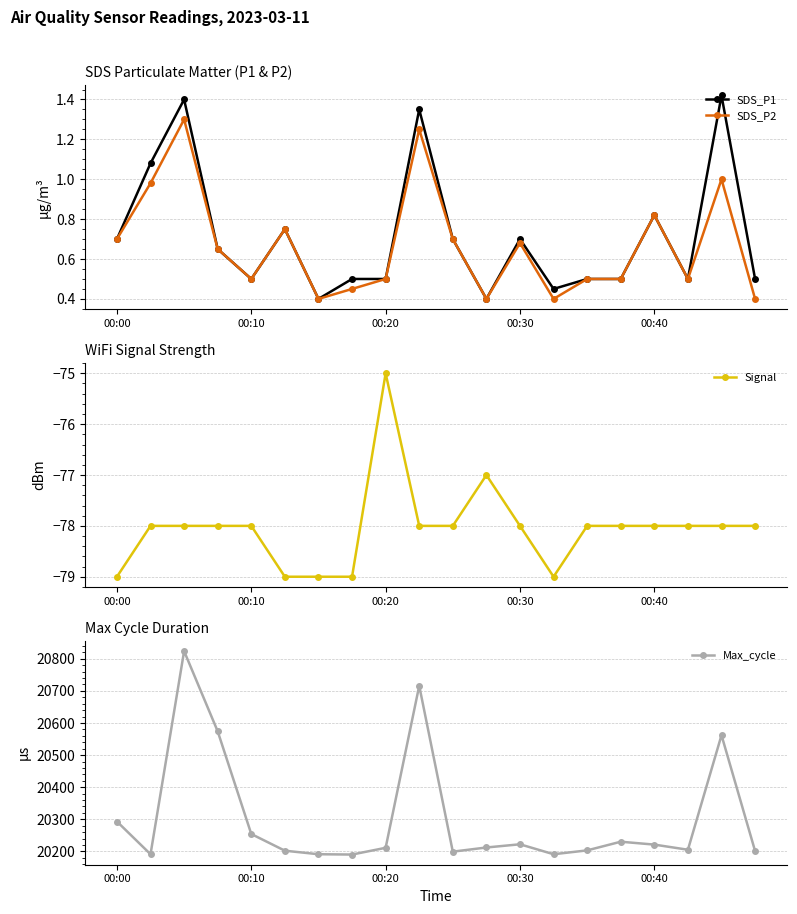

True or false: Signal has more than 0 points higher than both neighbors.

True